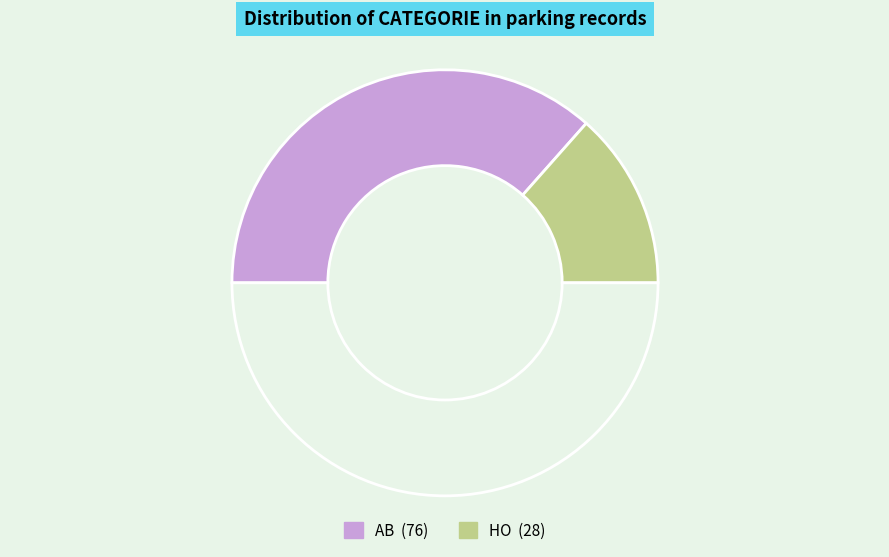

Count the number of slices in the pie.

3